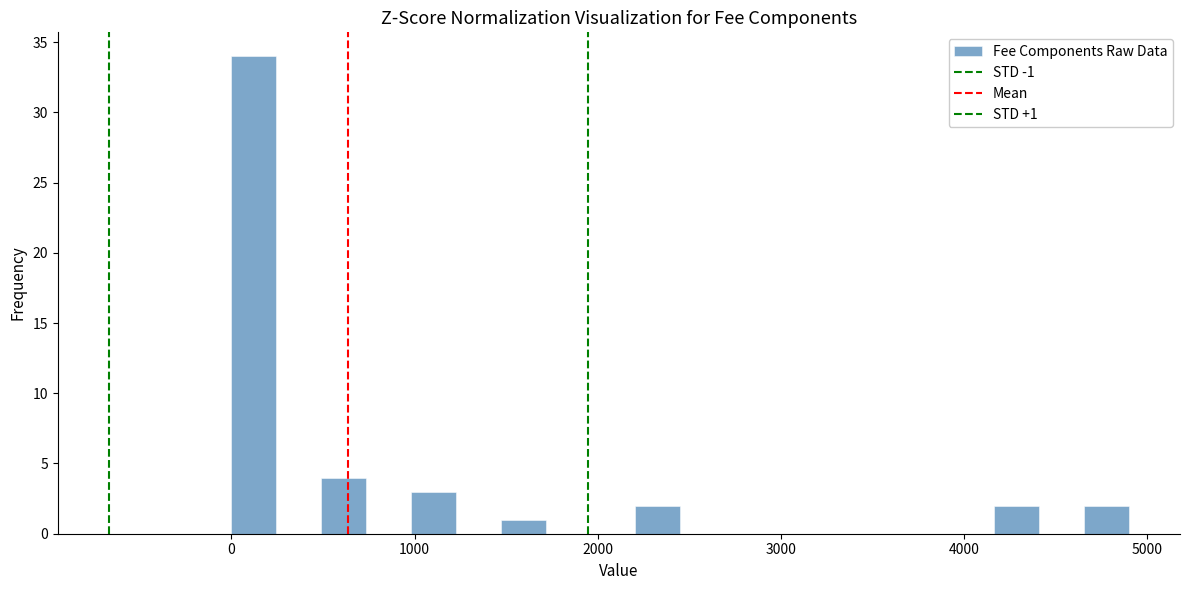

Around what value on the x-axis is the tallest bar? Give the approximate position of its centre, as read against the axis.

100